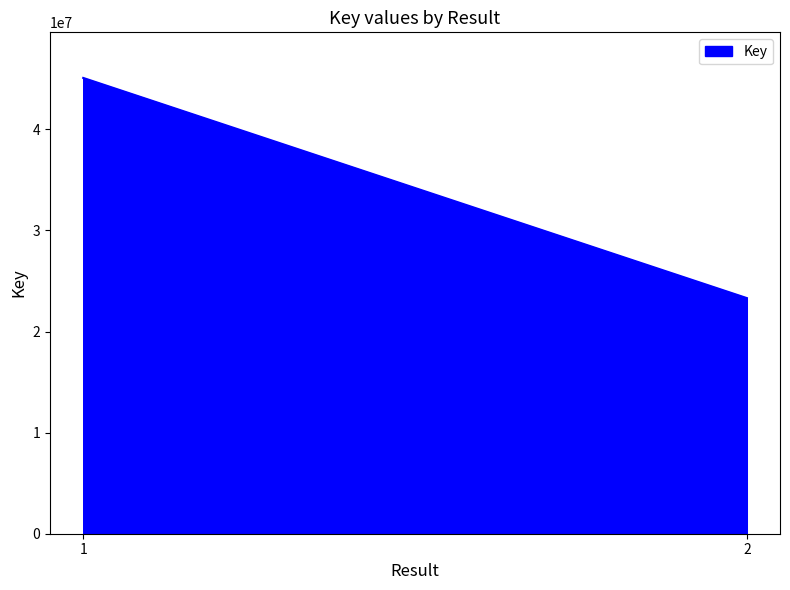

Is it true that the value at 2 is 35203604?

False